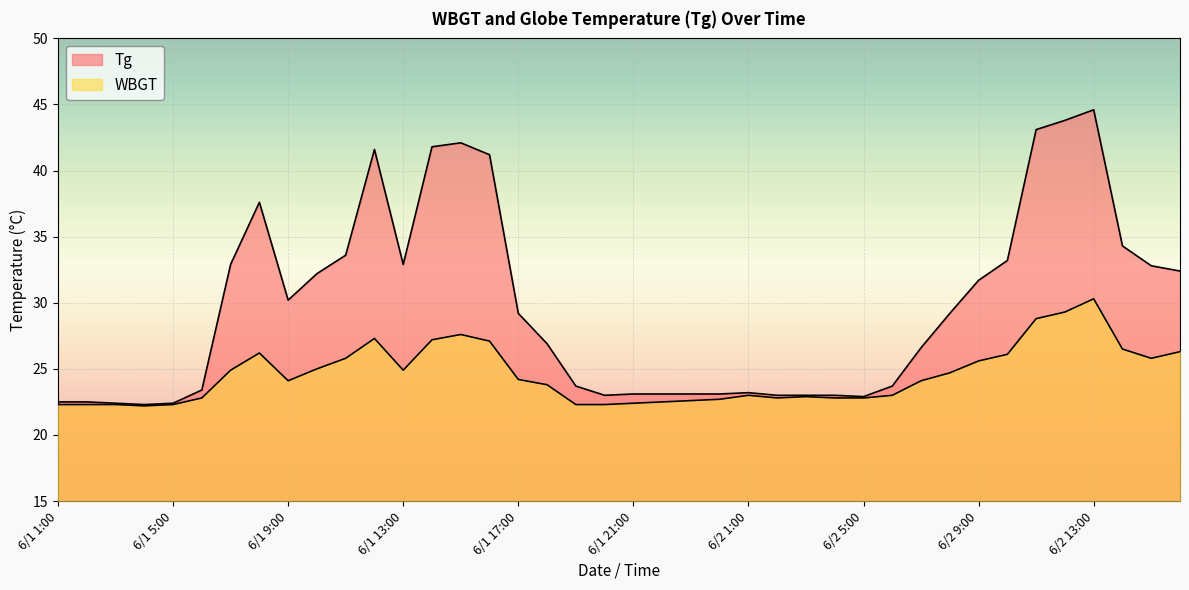

What position from the left is 6/1 20:00?

20